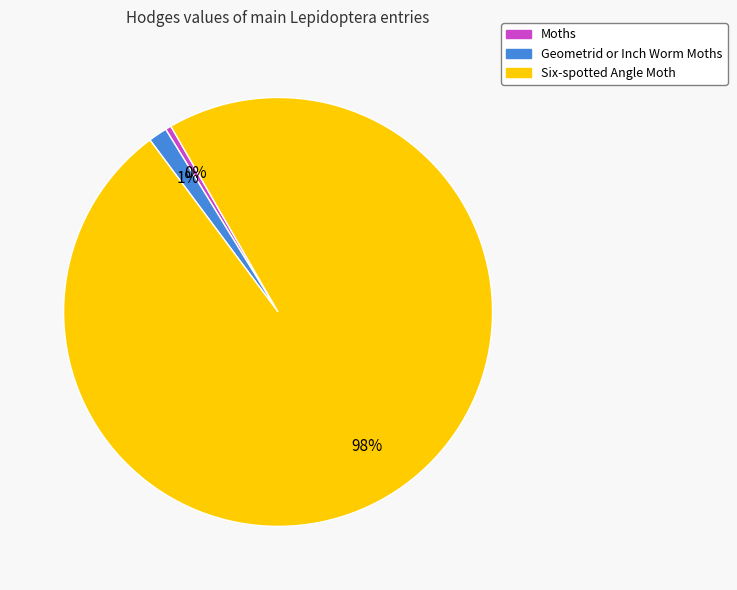

What percentage is the Geometrid or Inch Worm Moths slice, to the nearest percent?

1%